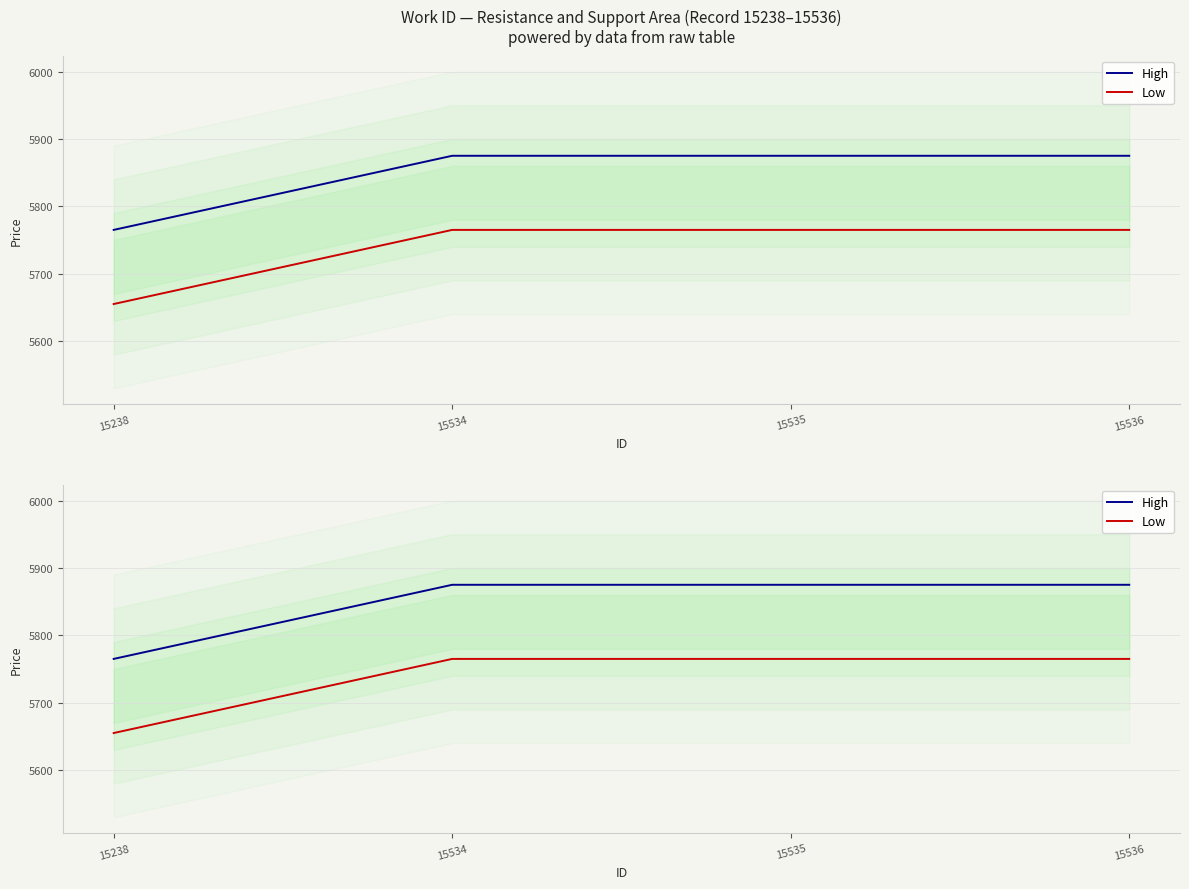

Which series has the largest range (max minus min)?

High